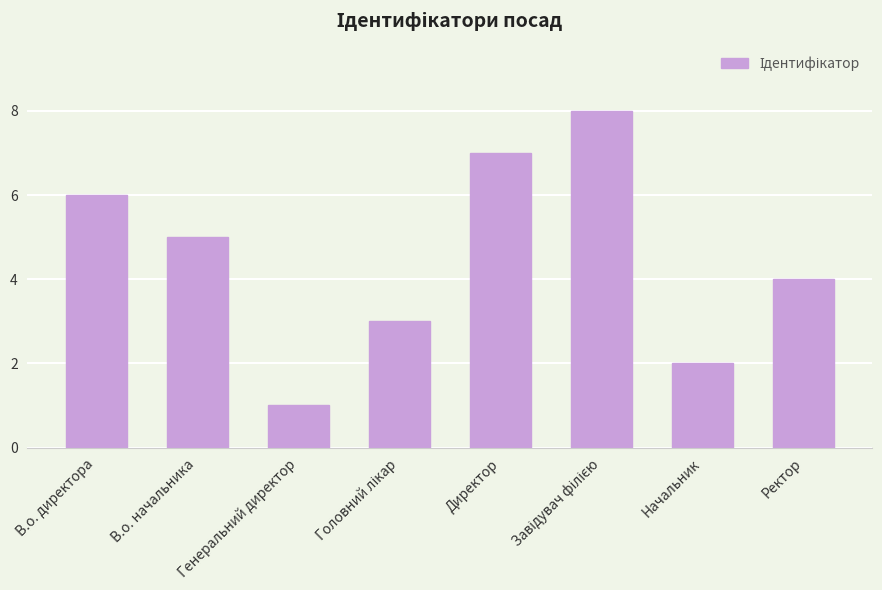

What is the smallest value displayed?

1